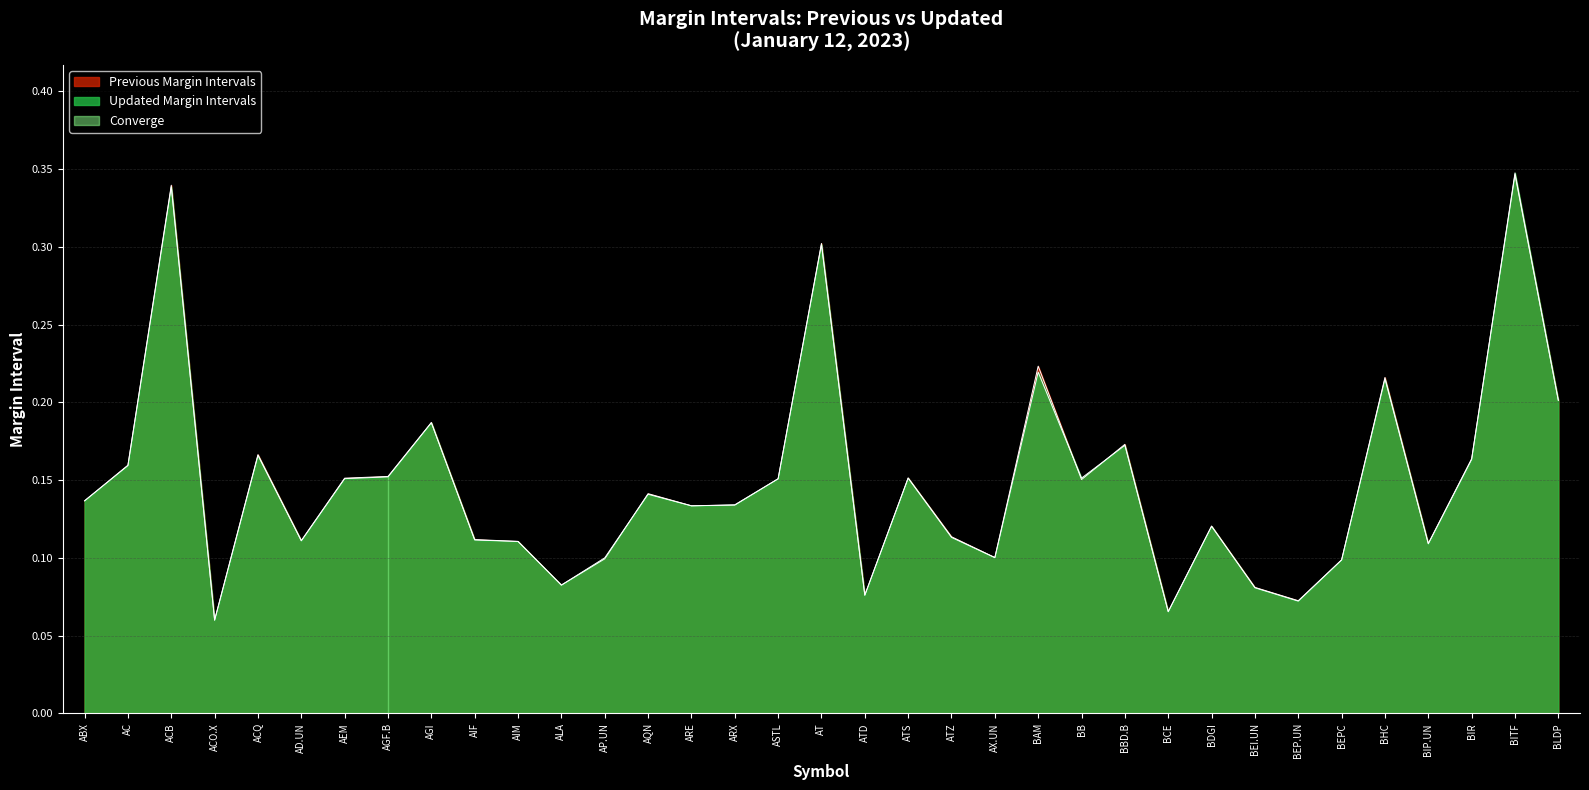

Which series has the largest range (max minus min)?

updated